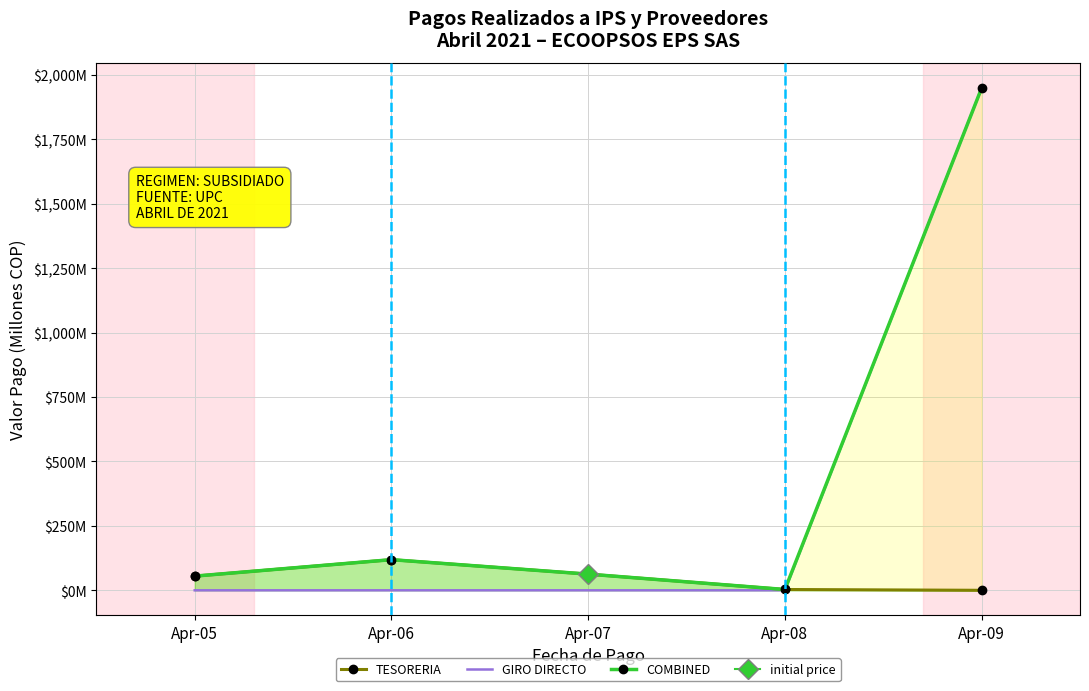

At how many categories does at least one series exceed 1536?

1